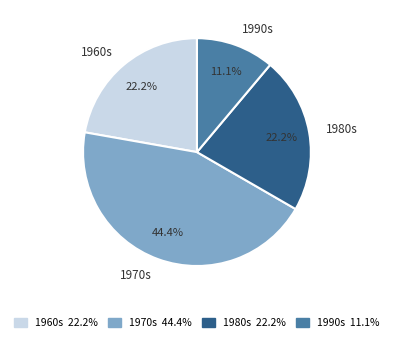

Combined, what portion of the pie is 1990s and 1970s?

55.6%